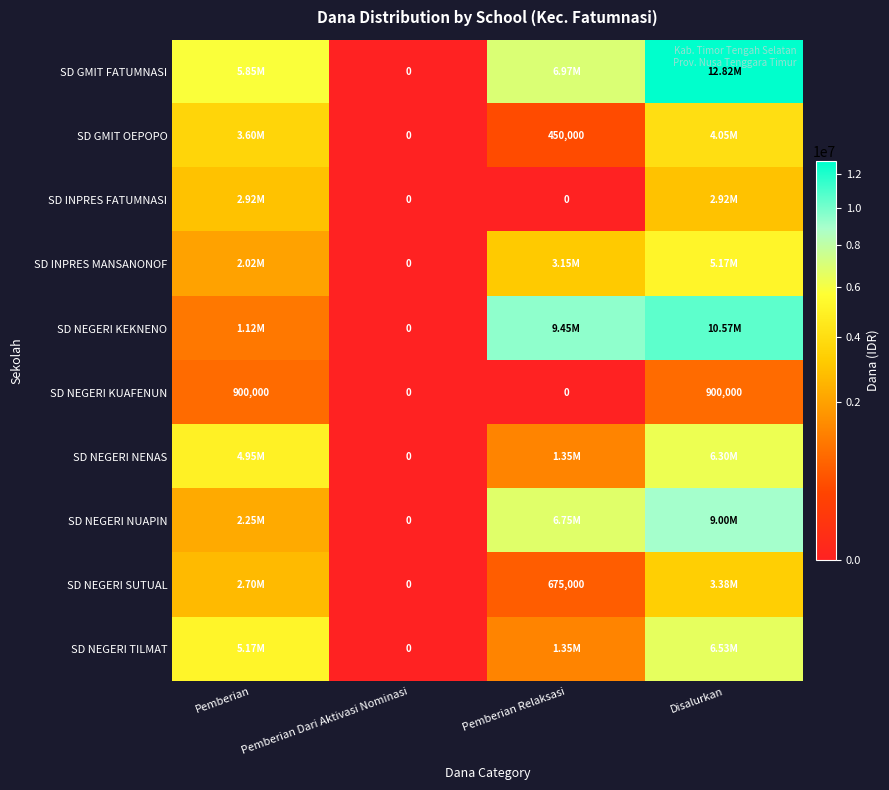

At how many categories does at least one series exceed 689522?

3